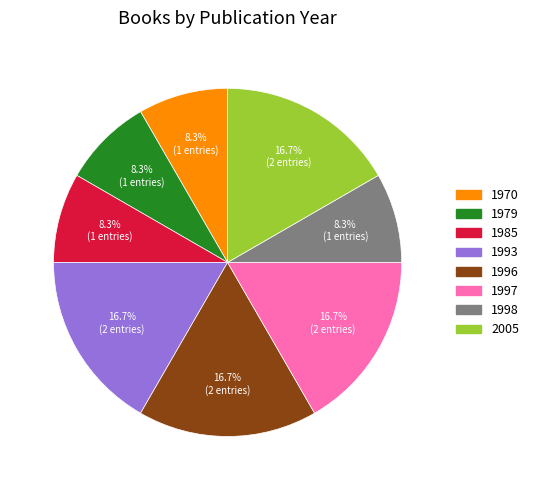

Is there any slice that represents more than half of the pie?

No